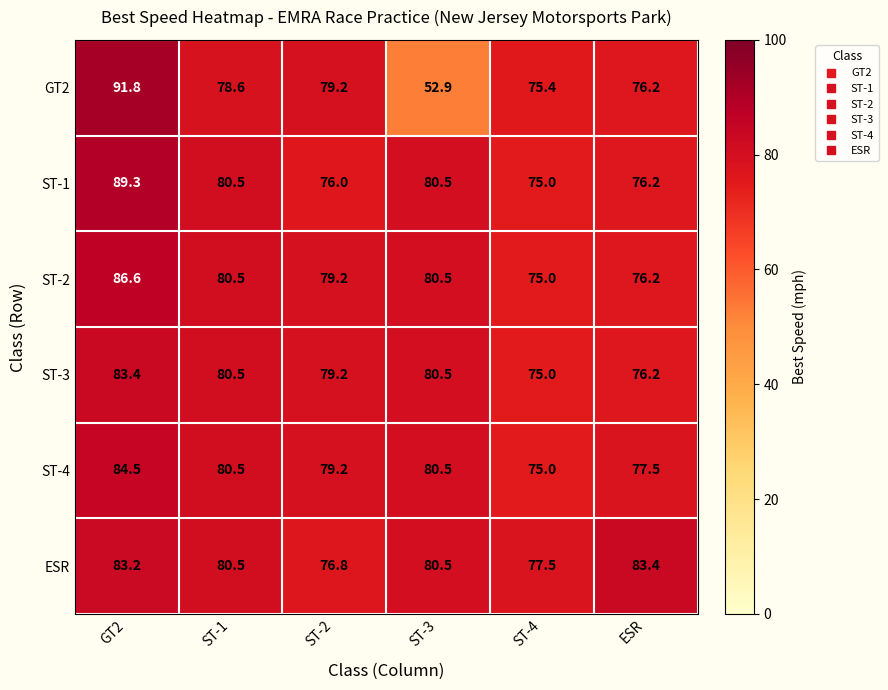

Is it true that ST-3 equals 36.5 at ST-2?

False